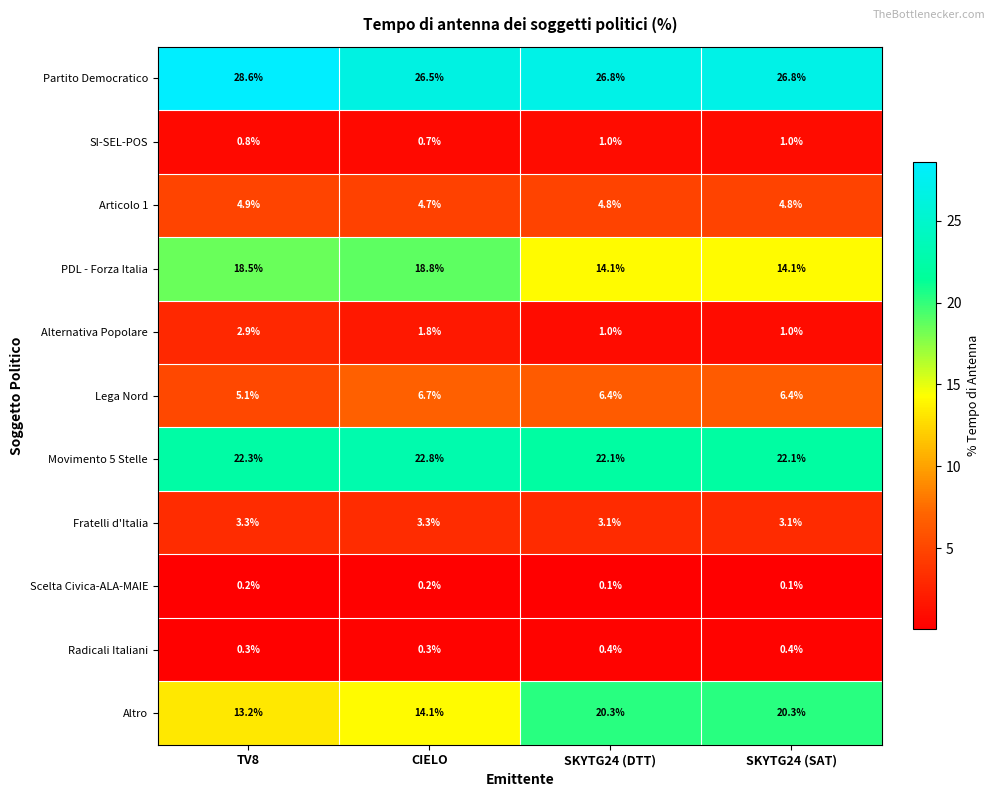

What is the average value of the Fratelli d'Italia series?

3.2